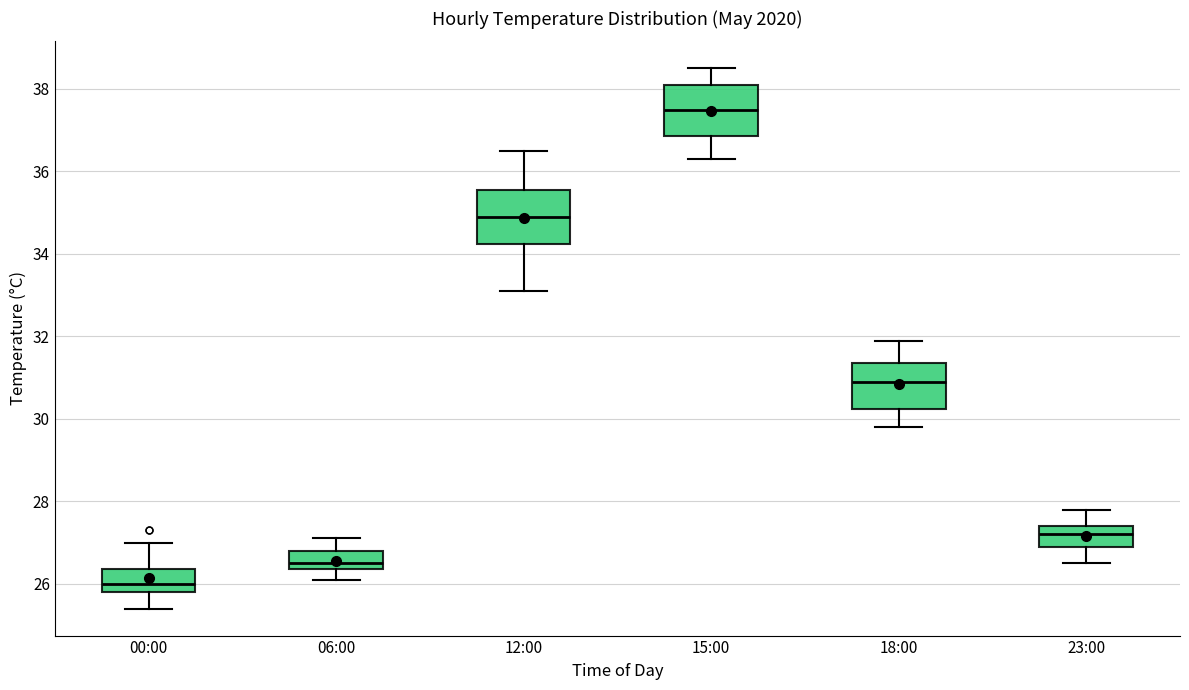

Reading left to right, transcribe this box plot: for each box, give where its median line is, the range the box spans, and where its two whiskers end, as read against the y-axis. The values are not printed on the chart, so give them approximately, as read against the axis.

00:00: median 26.0, box 25.8 to 26.4, whiskers 25.4 to 27.0
06:00: median 26.6, box 26.4 to 26.8, whiskers 26.2 to 27.2
12:00: median 35.0, box 34.2 to 35.6, whiskers 33.2 to 36.6
15:00: median 37.6, box 36.8 to 38.2, whiskers 36.4 to 38.6
18:00: median 31.0, box 30.2 to 31.4, whiskers 29.8 to 32.0
23:00: median 27.2, box 27.0 to 27.4, whiskers 26.6 to 27.8